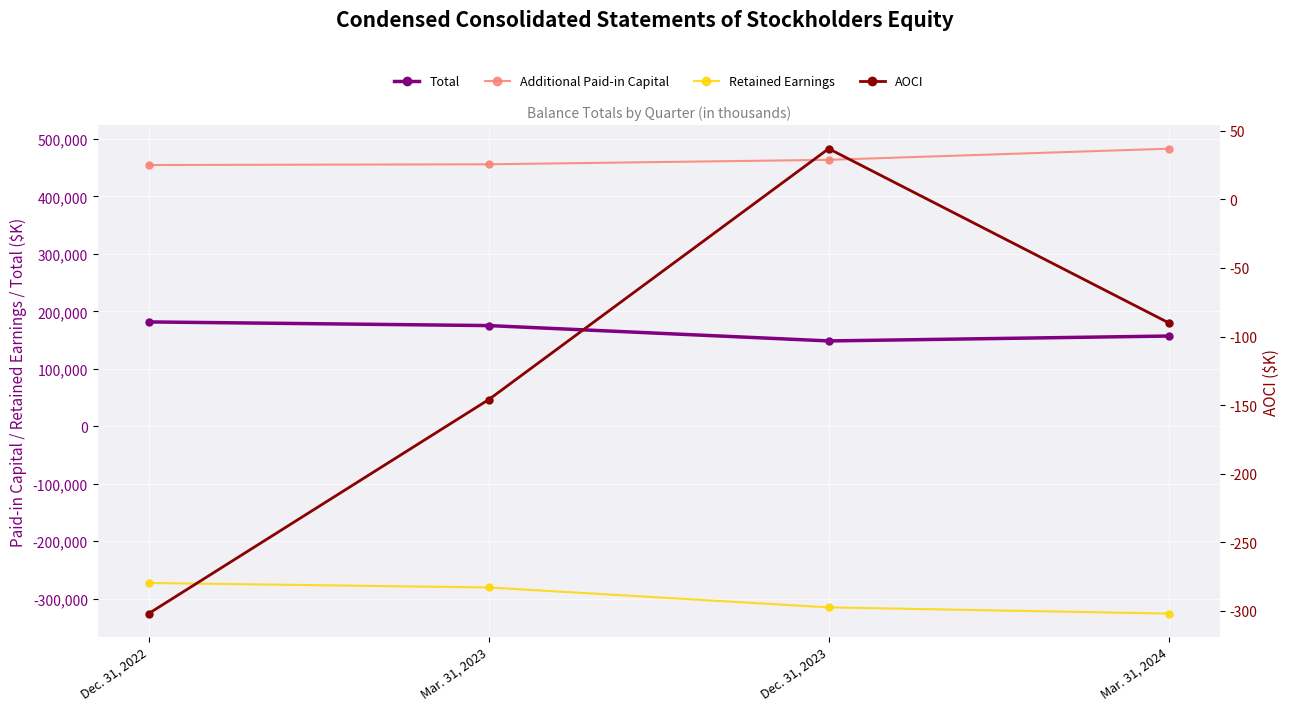

What is the sum of all Retained Earnings values?

-1194868